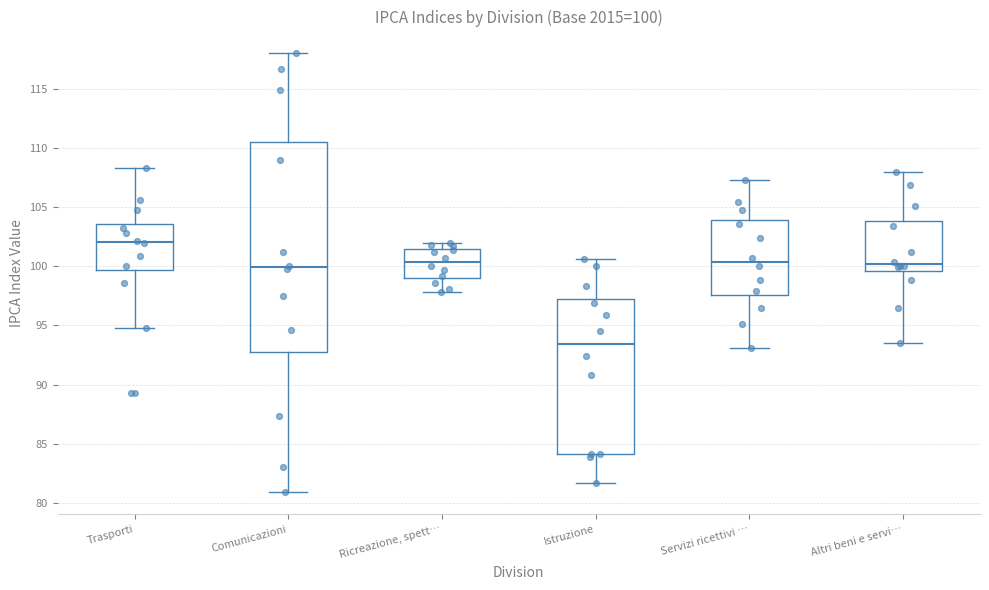

Which box has the lowest median line?

Istruzione